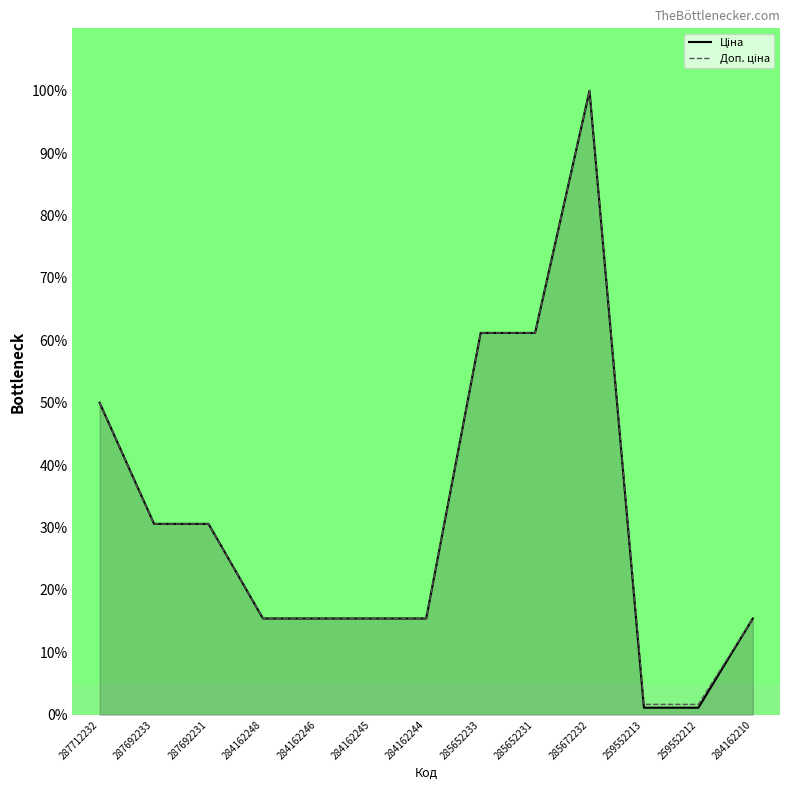

How many values in the Ціна series exceed 15?

11